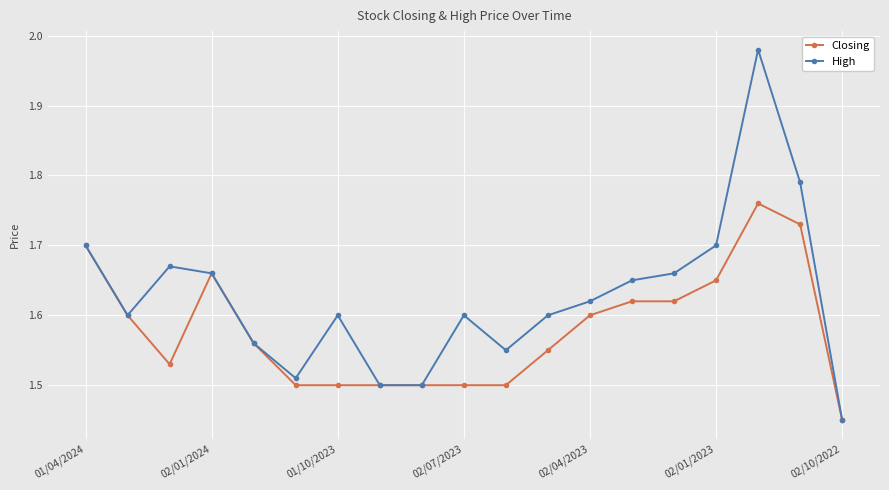

Count the Closing values in the range 1 to 2.

19